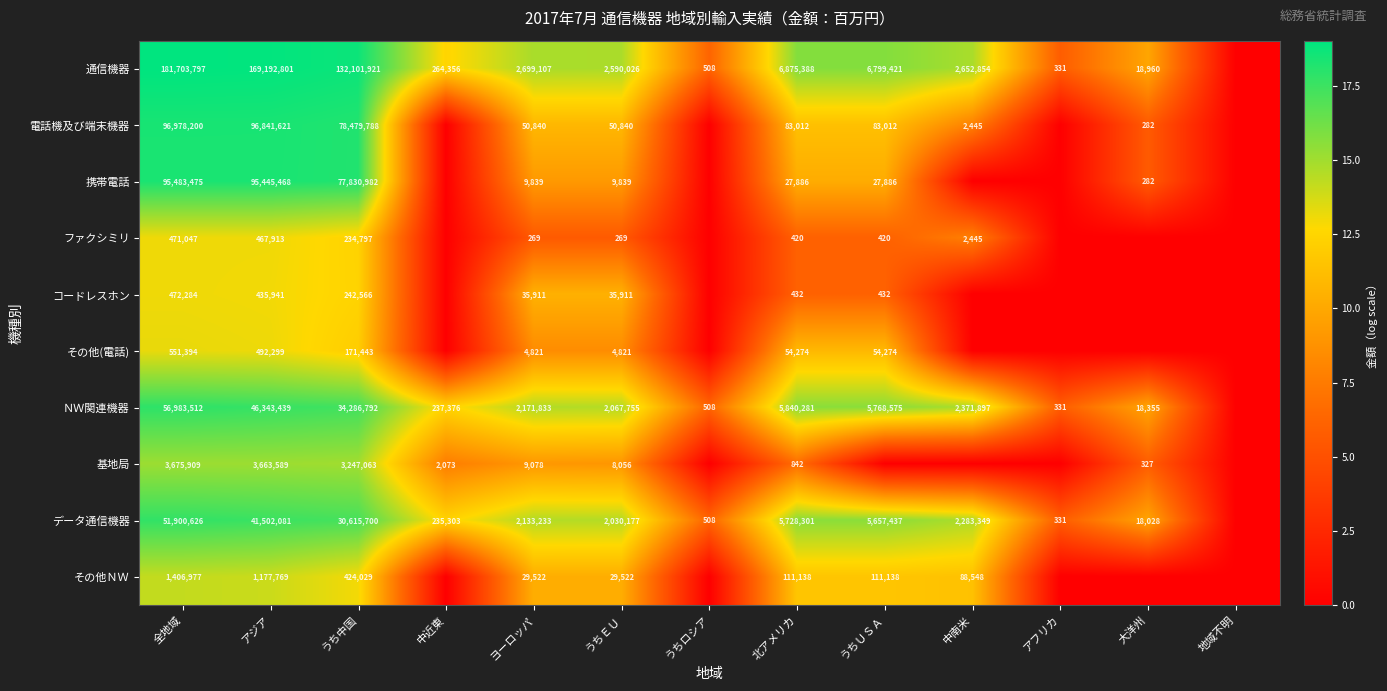

What is the sum of the ＮＷ関連機器 values at アジア and 中近東?

46580815